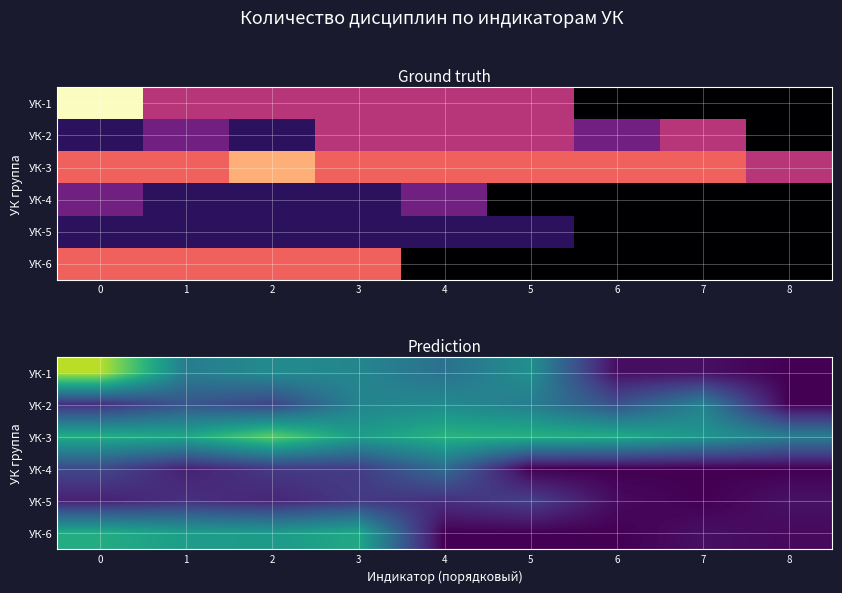

Rank the series by their maximum value, from highest to lowest.

УК-1, УК-3, УК-6, УК-2, УК-4, УК-5